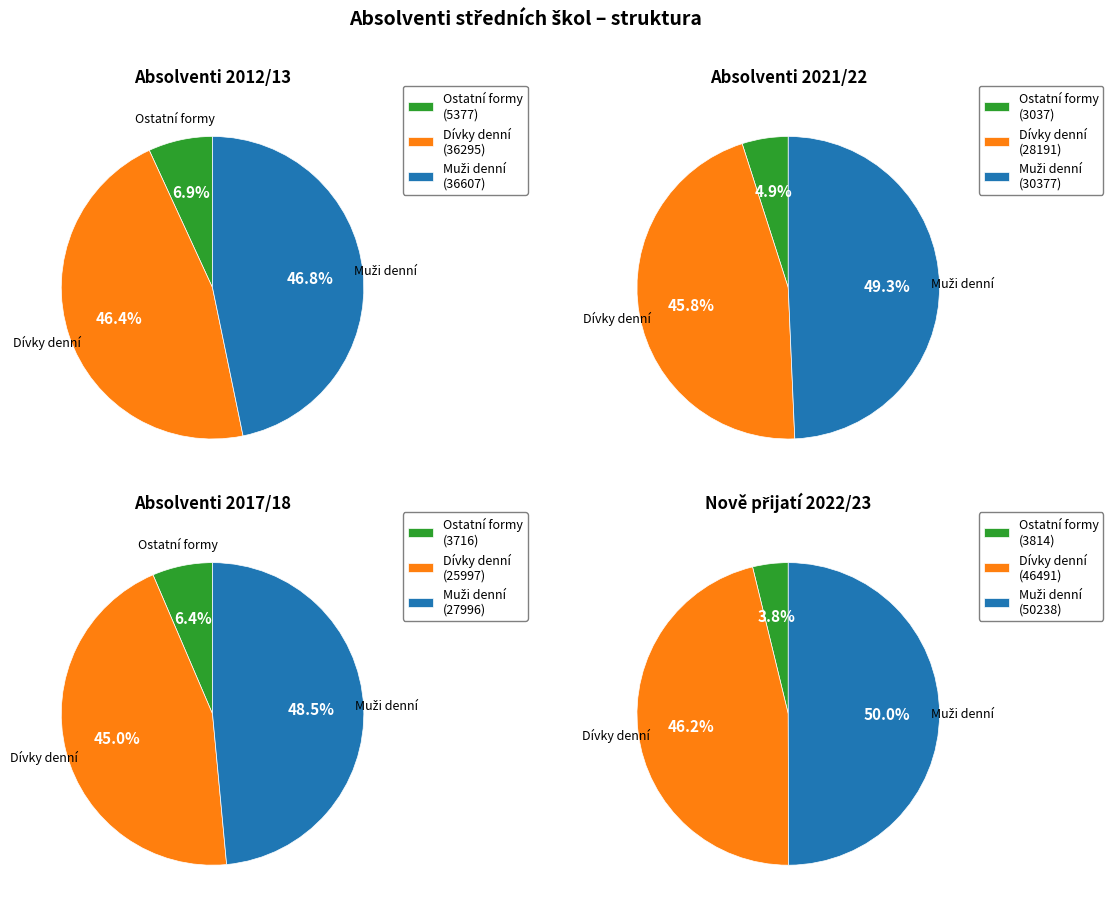

How much of the chart is everything except 2012/13?

87.7%